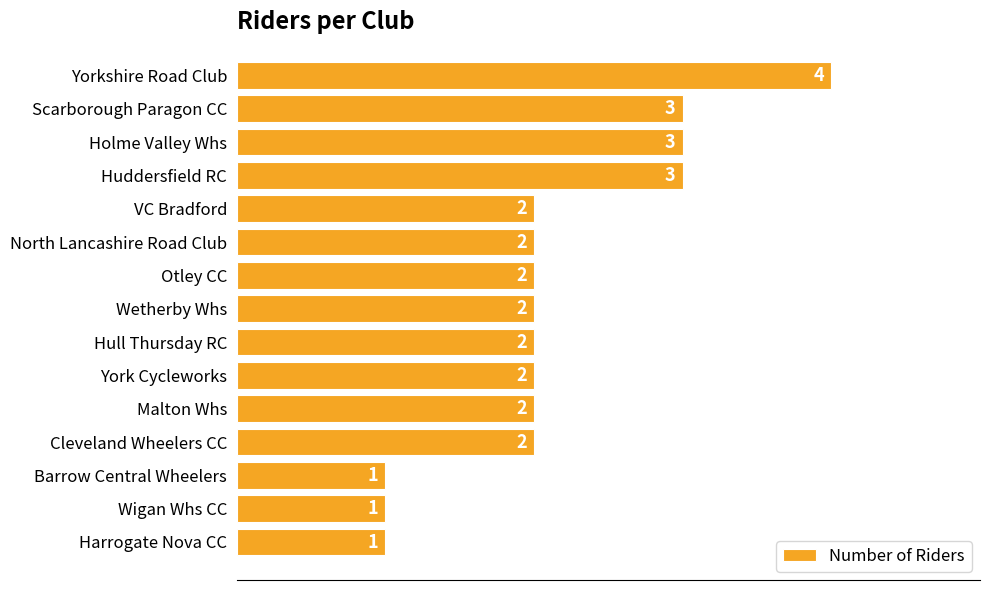

What is the minimum value shown in the chart?

1